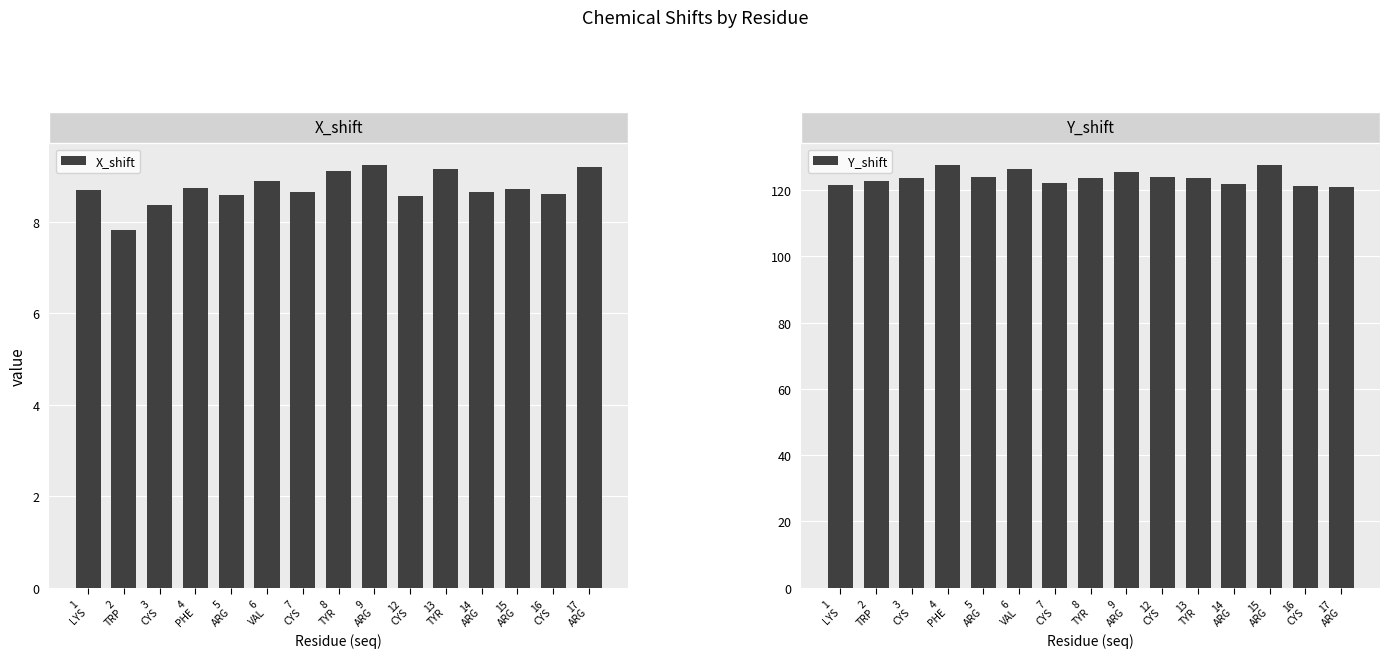

What is the spread (max minus min) of values at 17
ARG?

111.8